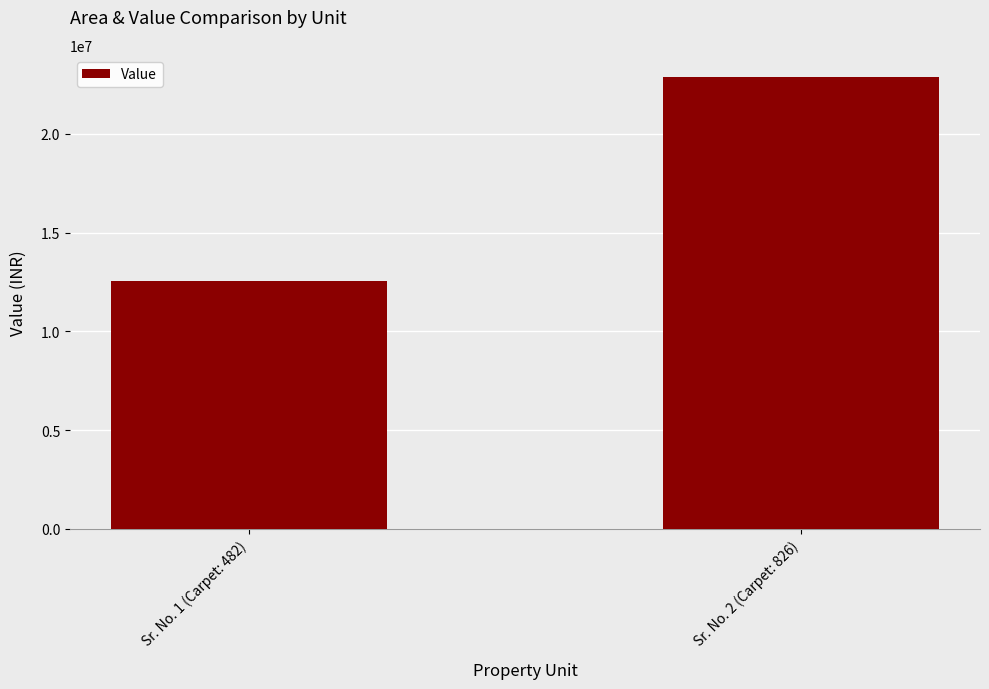

What is the greatest value displayed?

22857143